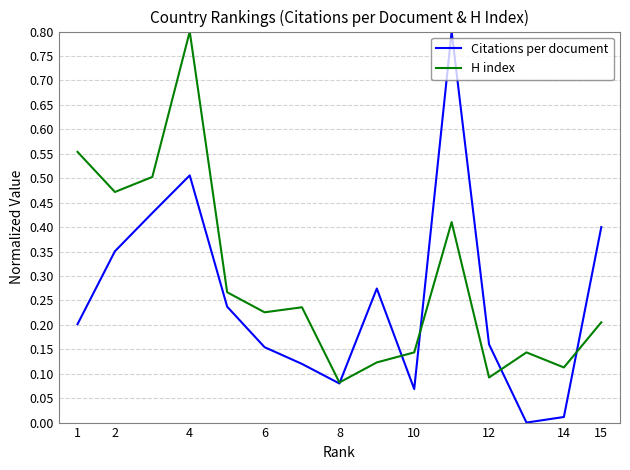

What is the maximum value shown in the chart?

0.8